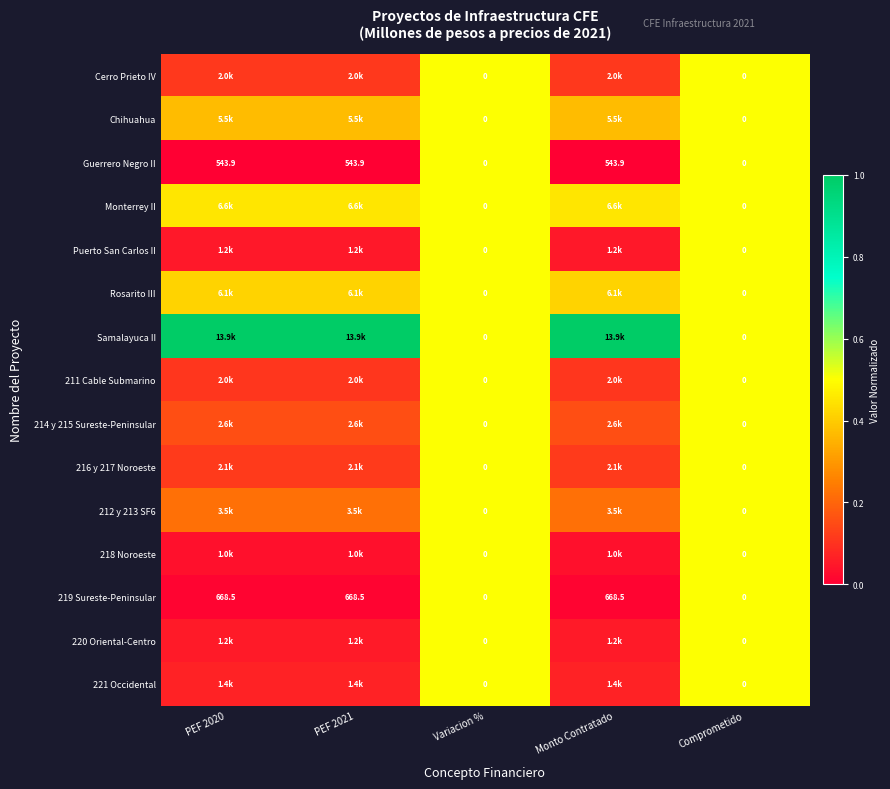

True or false: 214 y 215 Sureste-Peninsular has a value of 0.2 at PEF 2020.

True